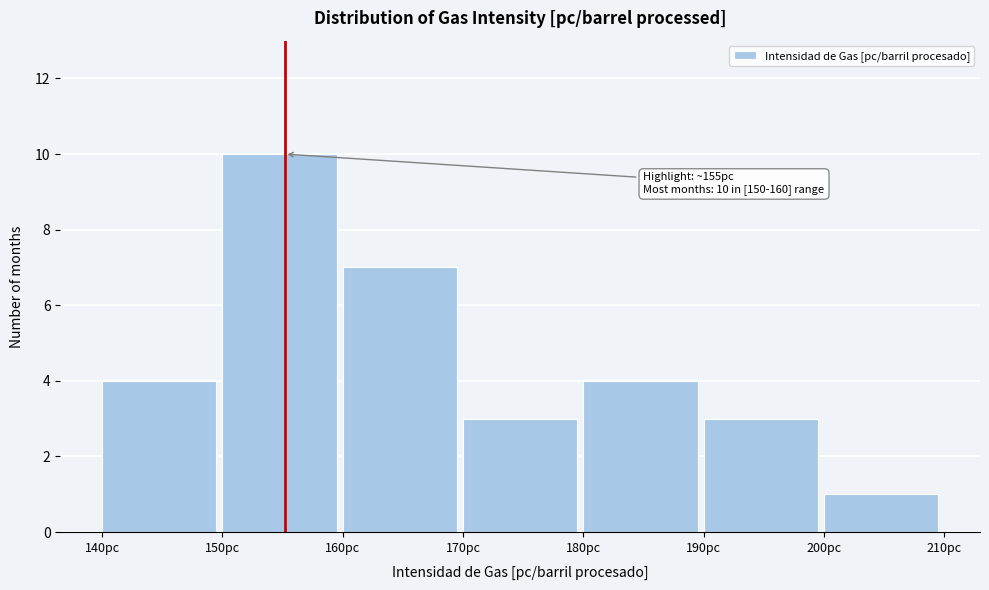

Which range on the x-axis has the tallest bar?

150 to 160